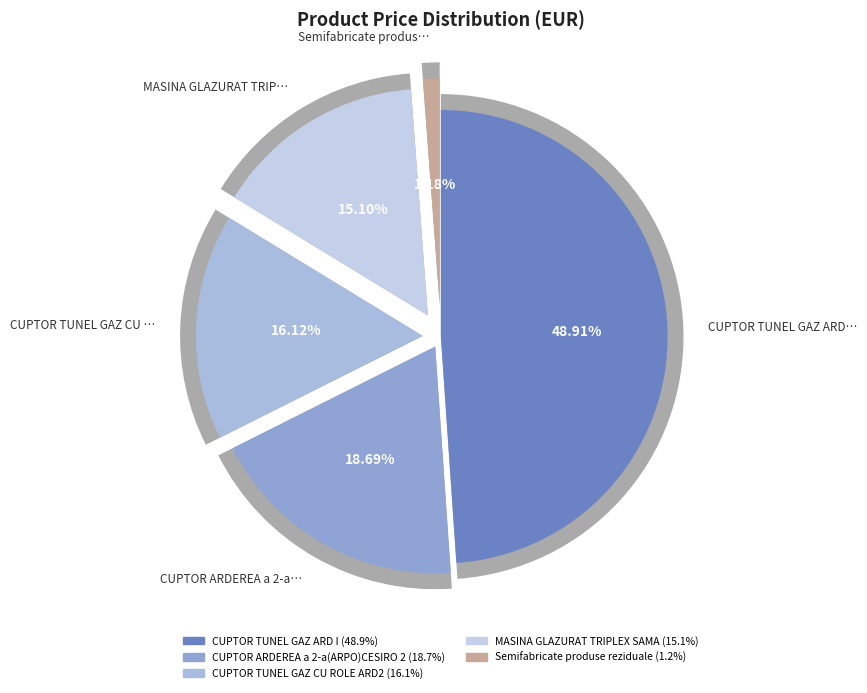

What is the change in value from CUPTOR ARDEREA a 2-a(ARPO)CESIRO 2 to Semifabricate produse reziduale?

-55316